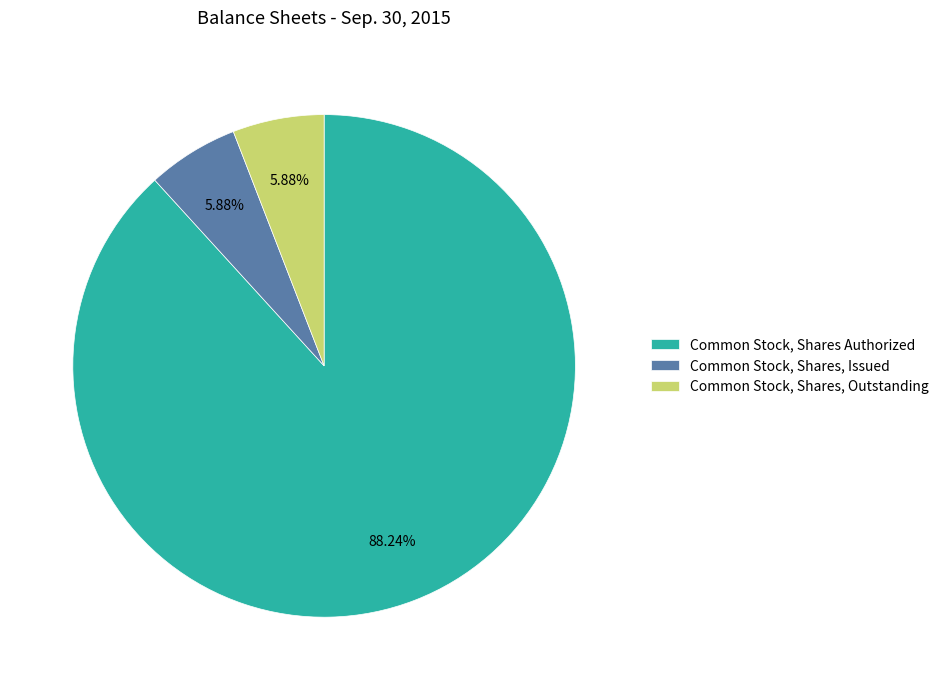

How many segments does this pie chart have?

3